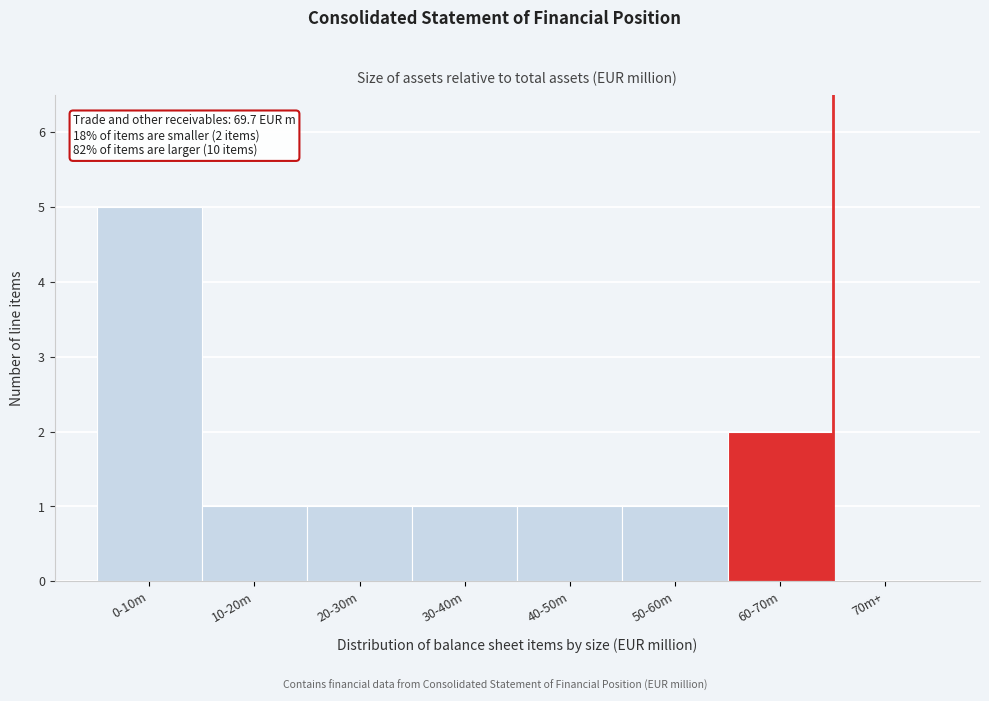

Reading left to right, transcribe all the data shown in this chart.

0-10m=5	10-20m=1	20-30m=1	30-40m=1	40-50m=1	50-60m=1	60-70m=2	70m+=0